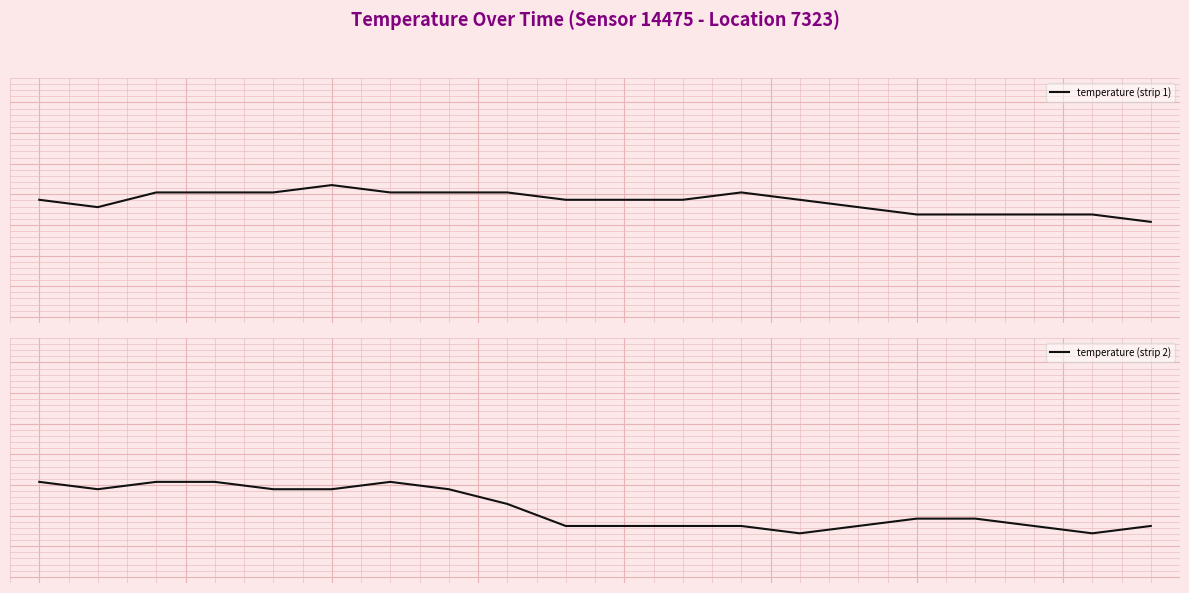

Reading right to left, extract all data points from this chart.

temperature (strip 1): 2.6	8.5	8.5	8.5	8.5	14.5	20.6	26.5	20.6	20.6	20.6	26.5	26.5	26.5	32.6	26.5	26.5	26.5	14.5	20.6
temperature (strip 2): -33.5	-39.4	-33.5	-27.4	-27.4	-33.5	-39.4	-33.5	-33.5	-33.5	-33.5	-15.5	-3.5	2.6	-3.5	-3.5	2.6	2.6	-3.5	2.6